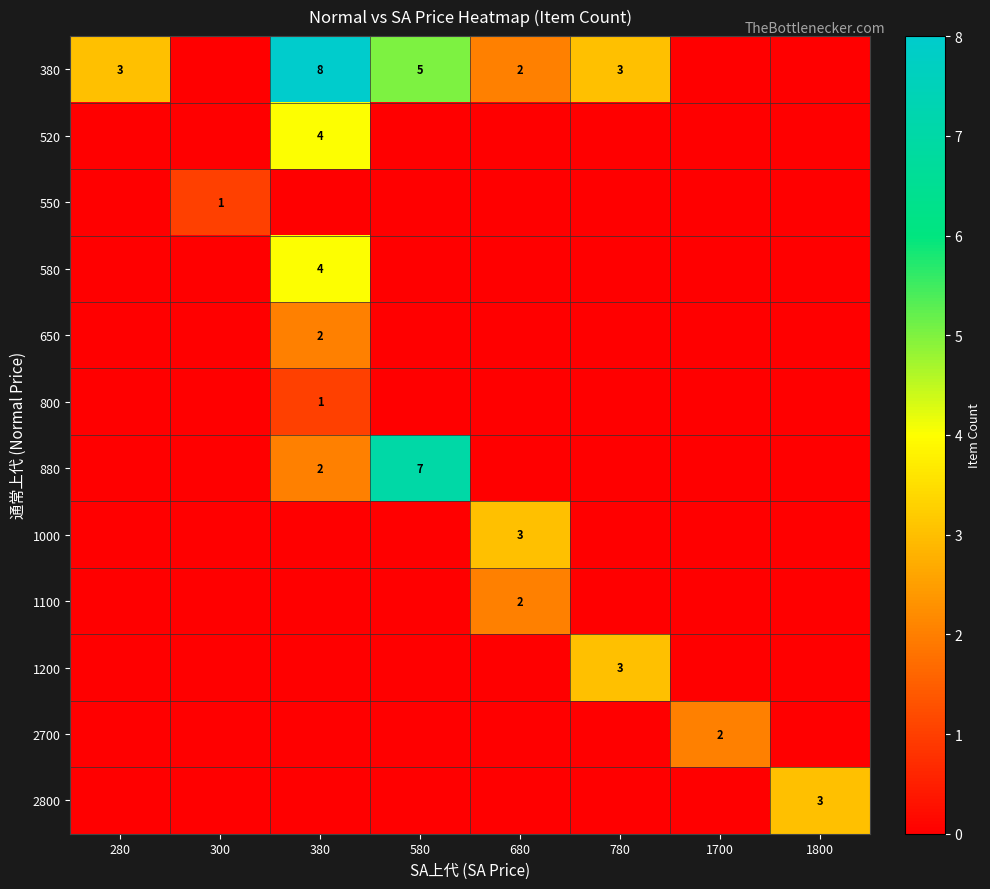

At how many categories does at least one series exceed 2?

6